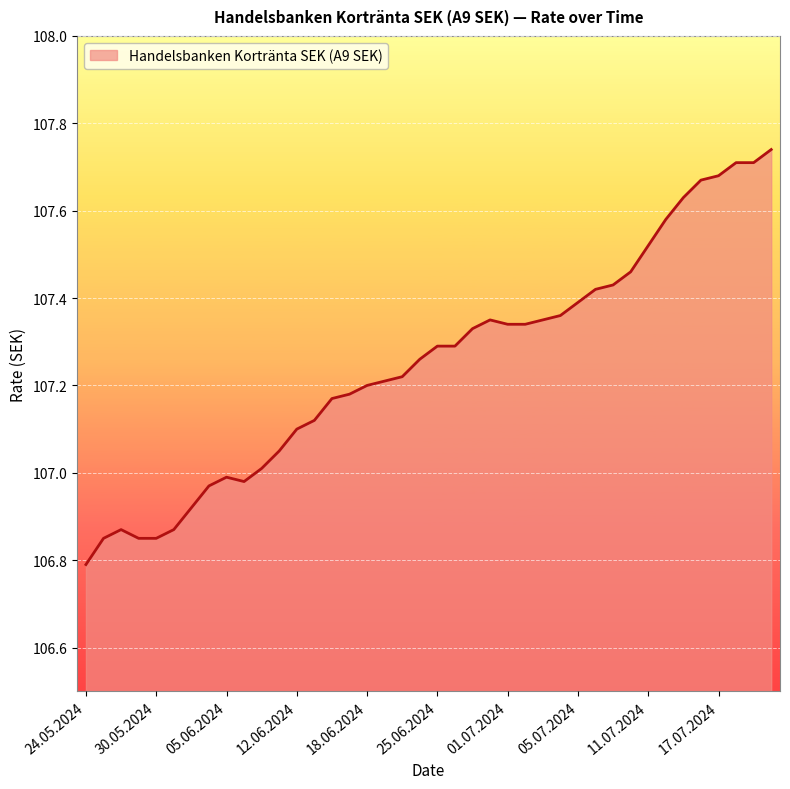

How many lines are shown in the chart?

1